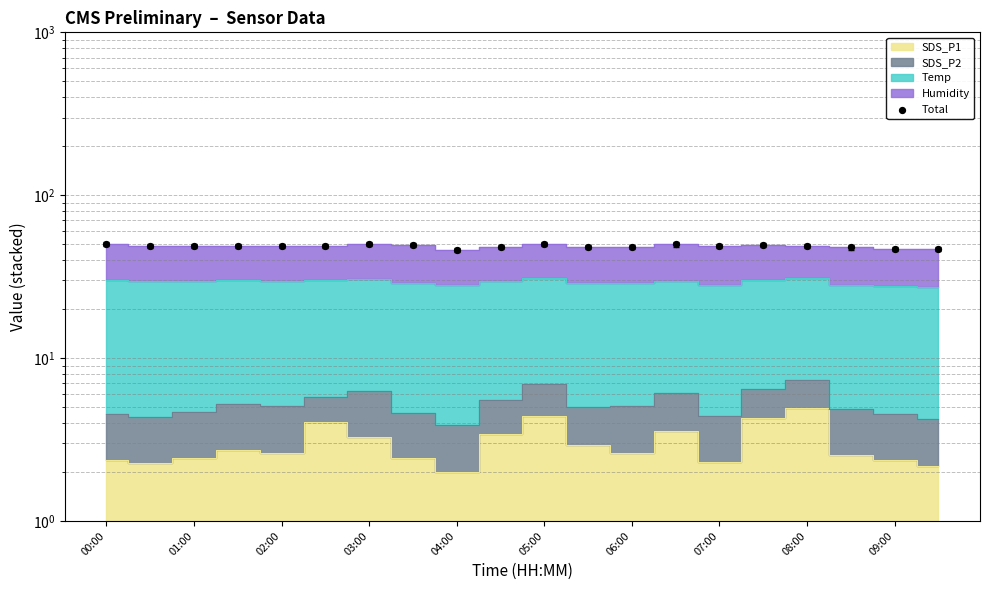

Approximately how many times larger is the value at 16 compared to 13?

1.0